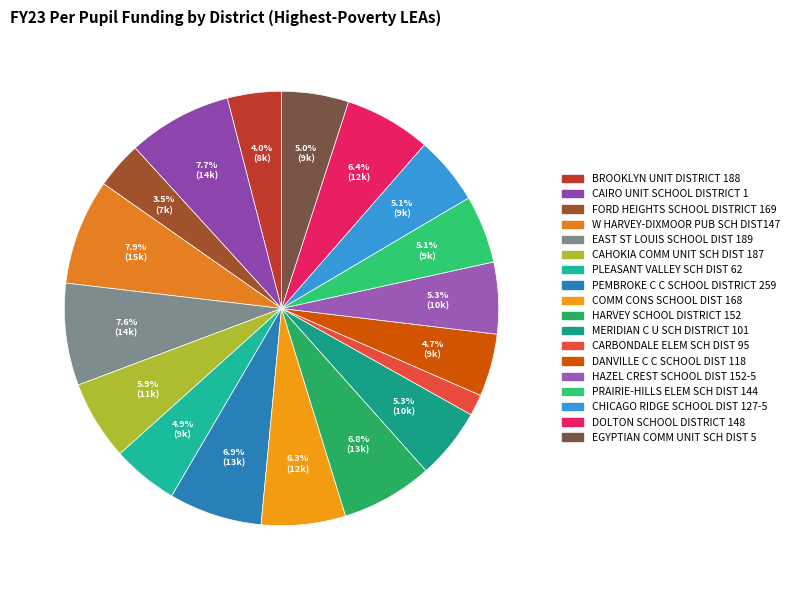

How many segments does this pie chart have?

18